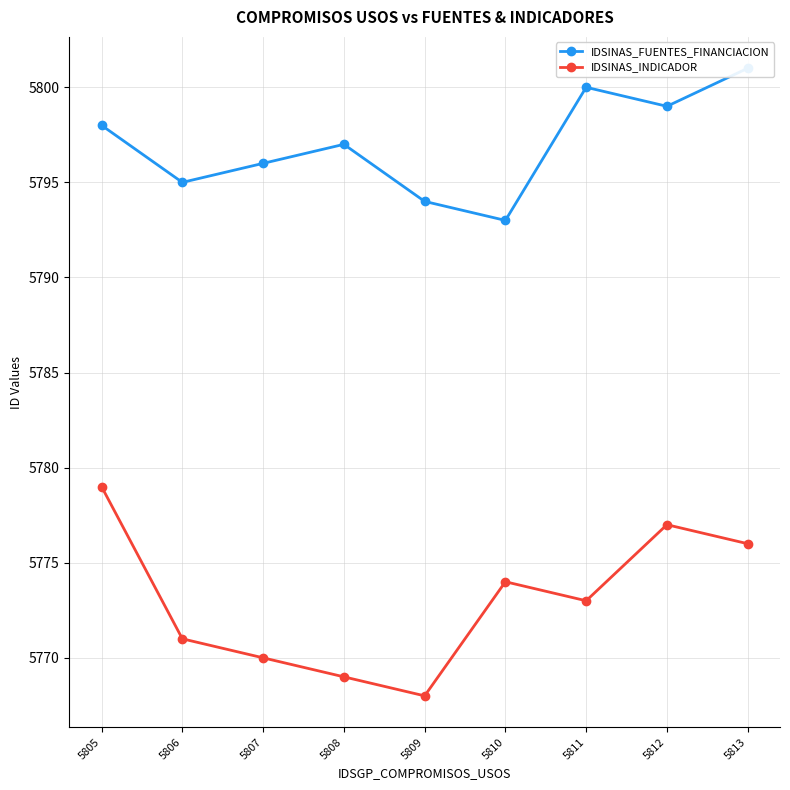

Where is IDSINAS_FUENTES_FINANCIACION nearest to the value 5797?

5808